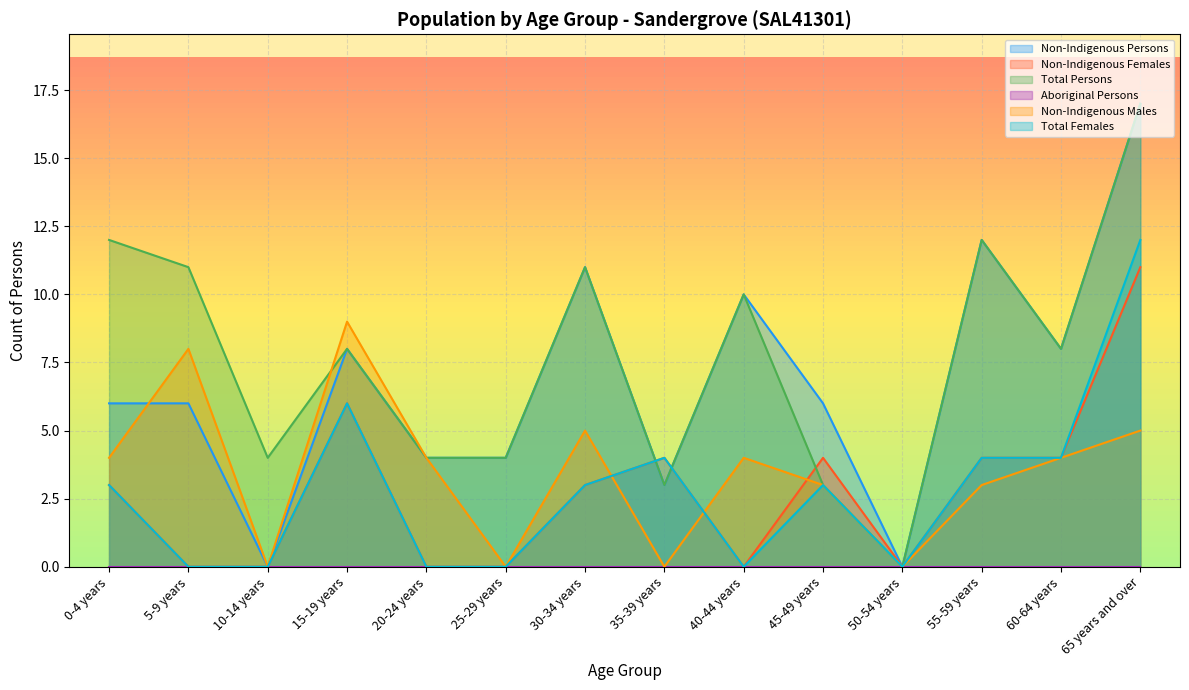

Is the value of Total Females at 0-4 years greater than the value of Non-Indigenous Females at 15-19 years?

No